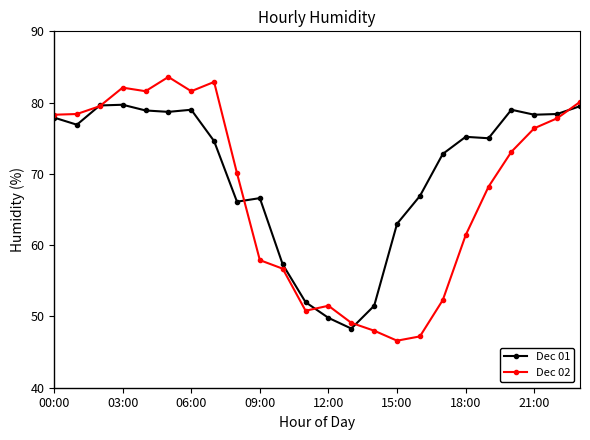

What is the value of the Dec 01 point at the 16th from the left?

63.0